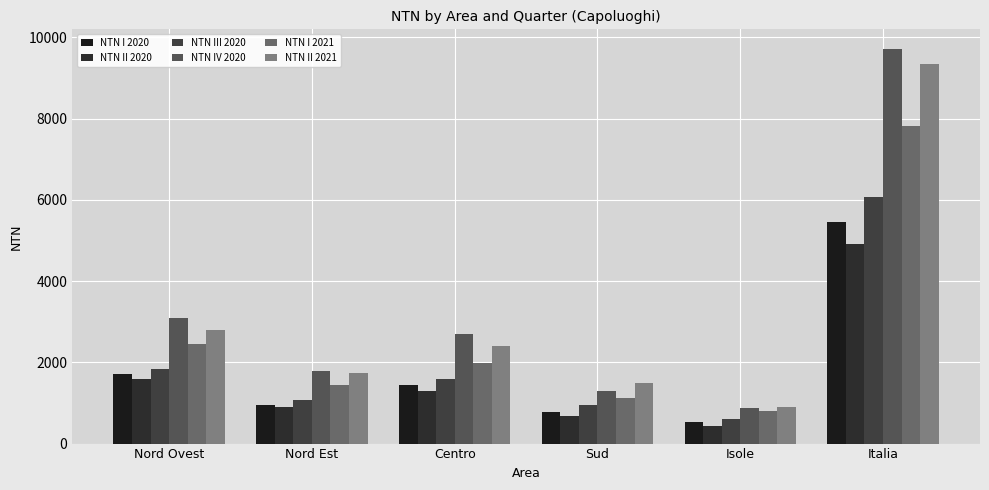

What position from the right is Isole?

2